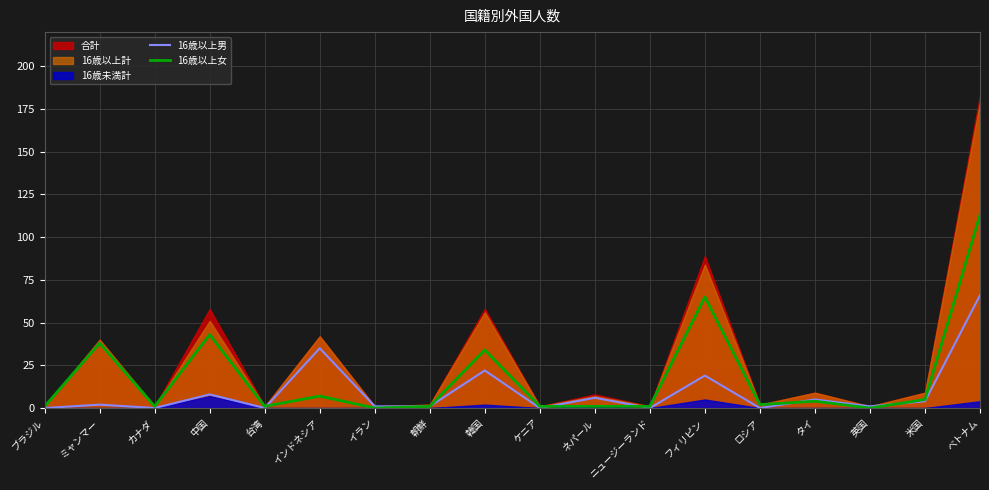

In 16歳以上男, how many points are lower than both neighbors (excluding endpoints)?

6